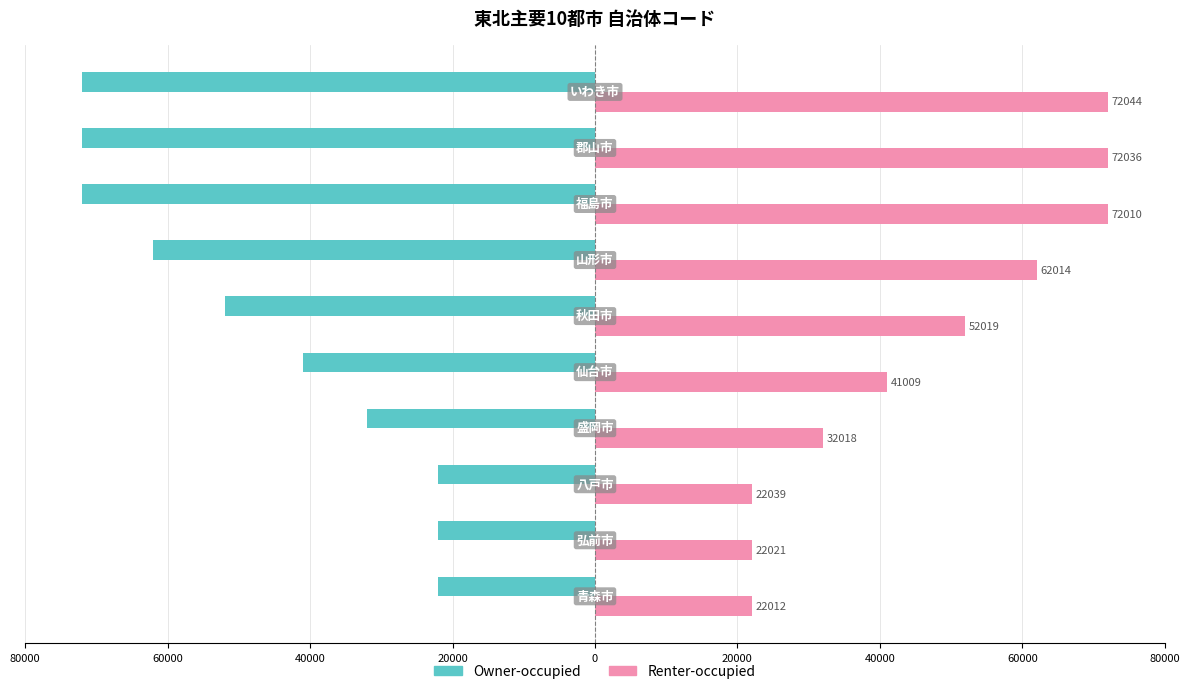

Which series has the largest total across all categories?

Renter-occupied